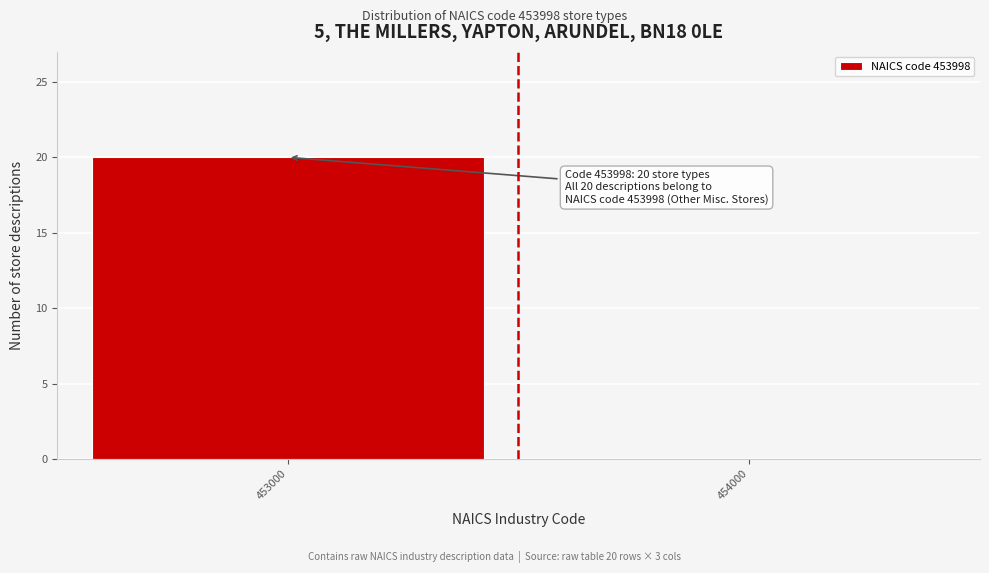

Reading left to right, what are all the values shown in this chart?

453000=20	454000=0